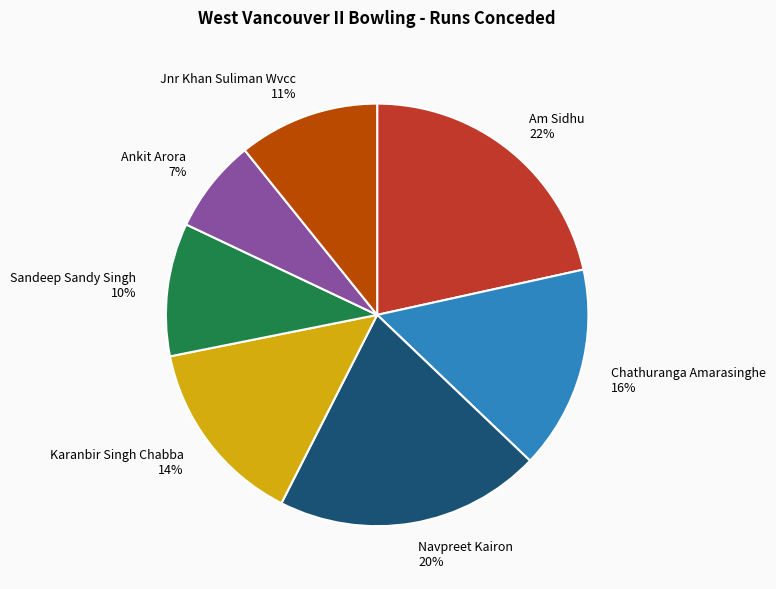

Count the number of slices in the pie.

7